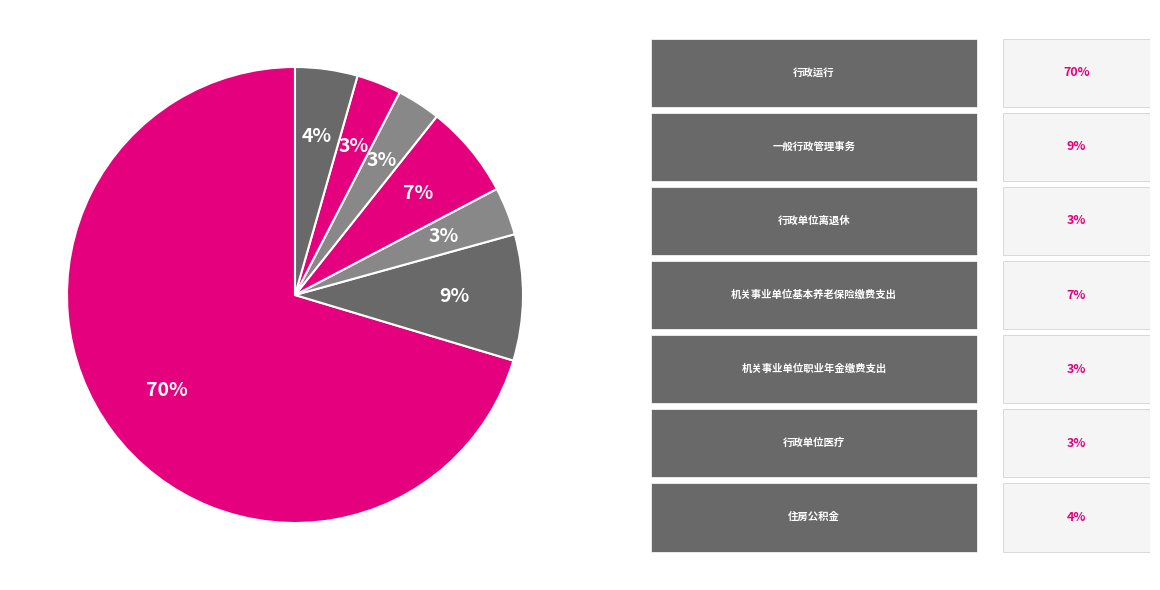

Which slice is the smallest?

机关事业单位职业年金缴费支出